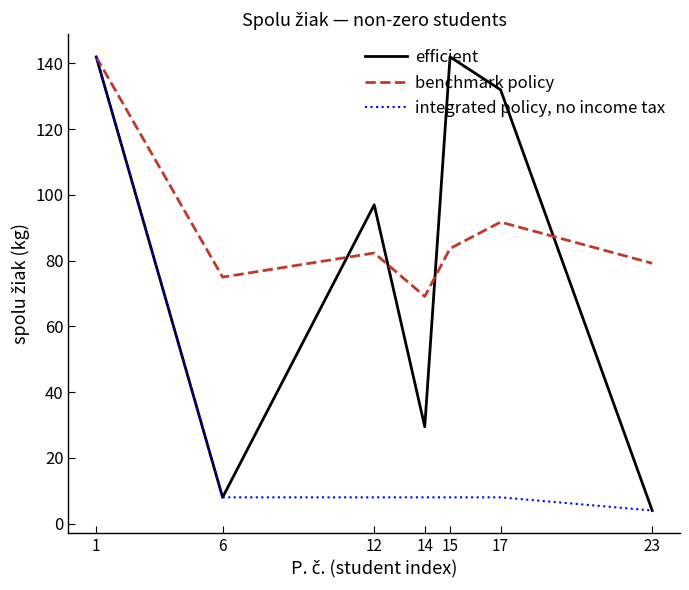

What are all the series names shown in the legend?

efficient, benchmark policy, integrated policy, no income tax